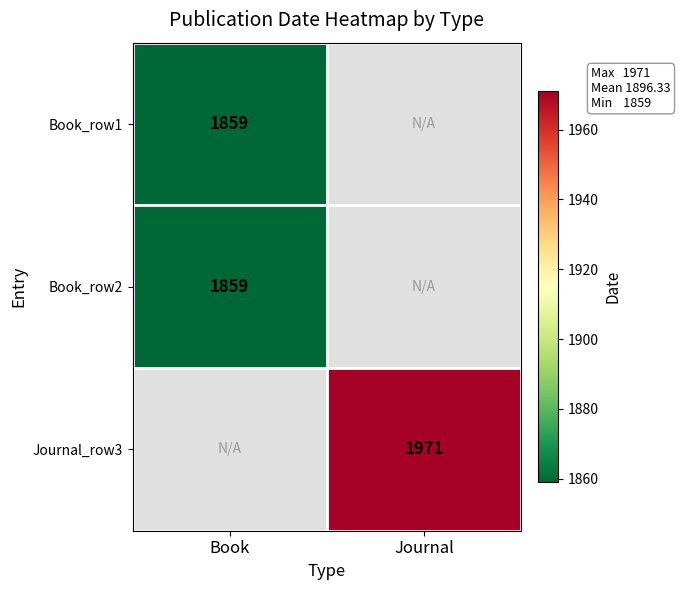

The value of Book_row1 at Book is 1859. True or false?

True